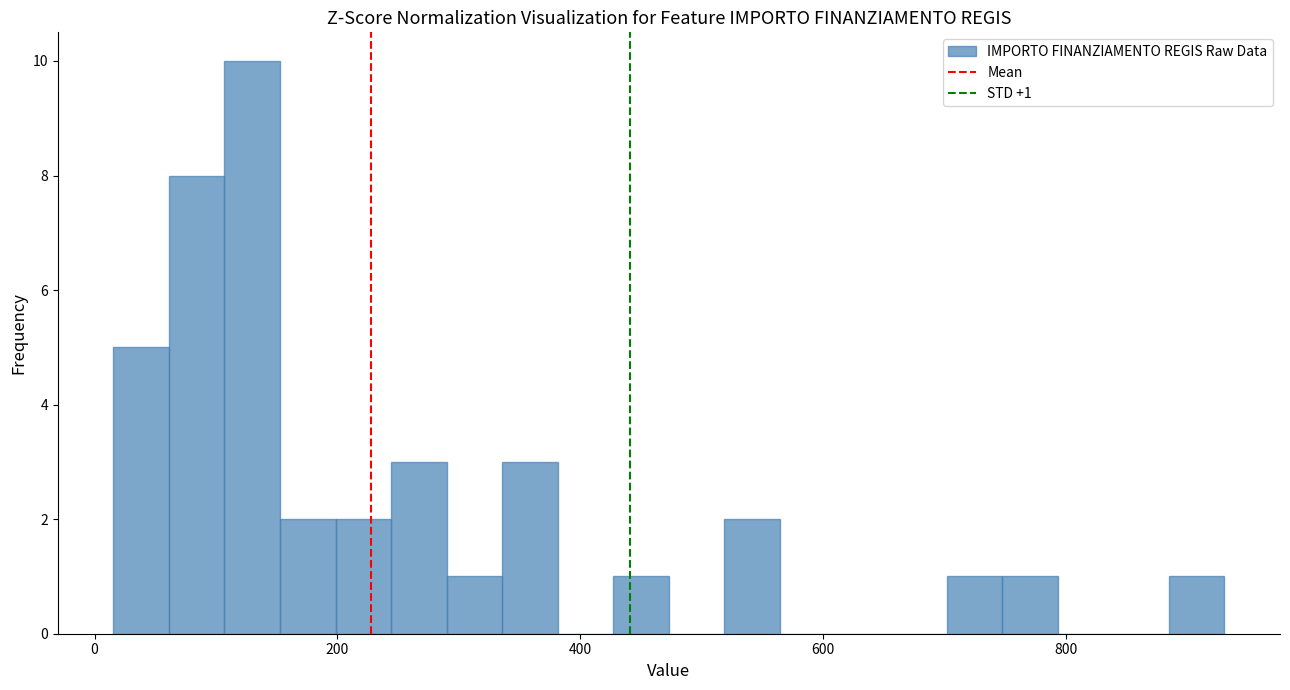

Read against the x-axis, roughly where is the centre of the tallest bar?

120